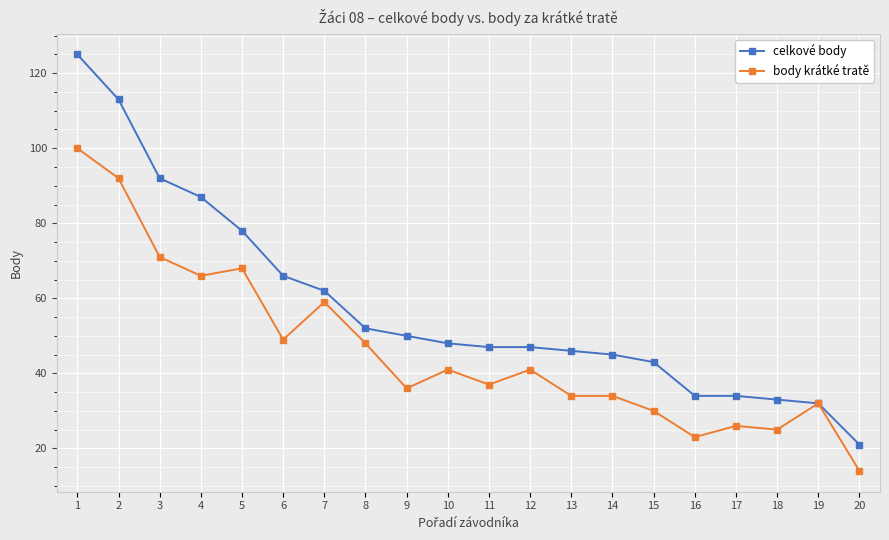

At 4, list the series in order from largest to smallest.

celkové body, body krátké tratě